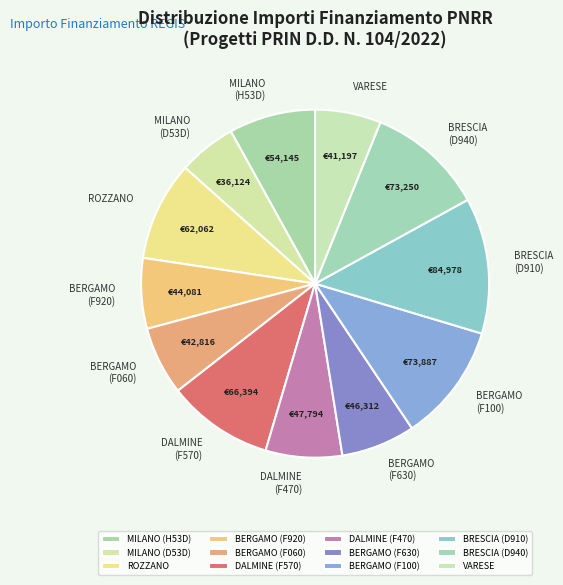

Combined, do DALMINE (F570) and BRESCIA (D940) account for over 50%?

No